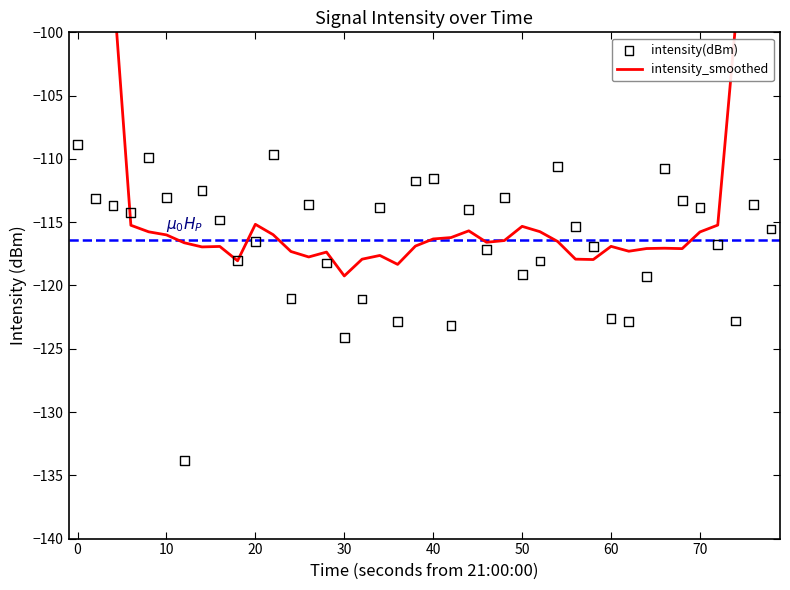

At how many categories does at least one series exceed -95?

4